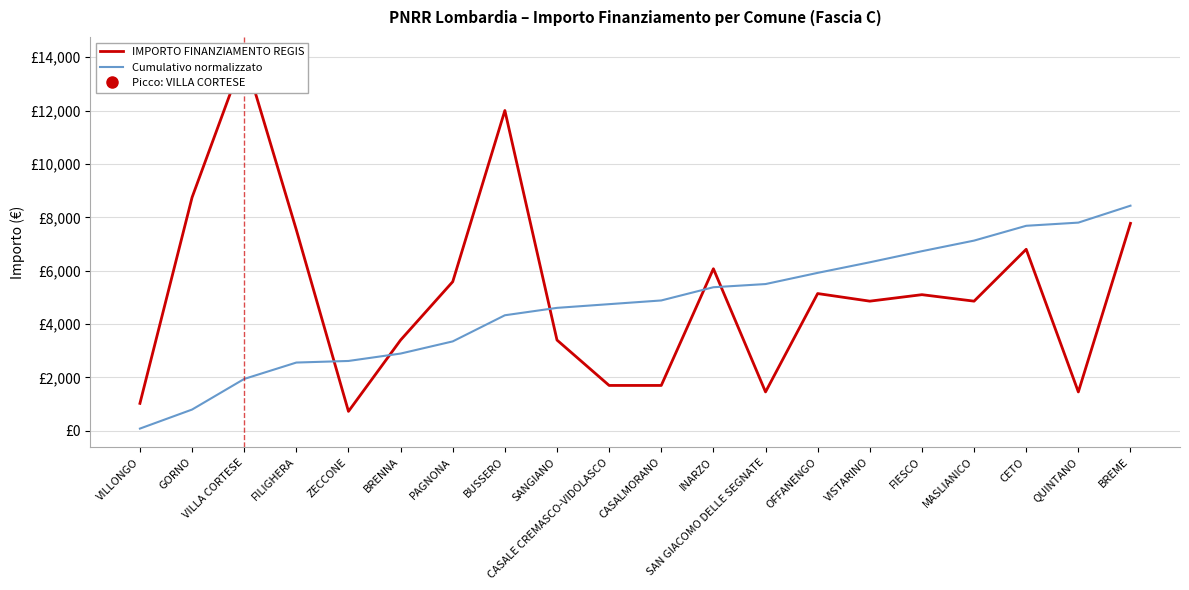

At how many categories does at least one series exceed 3807?

17